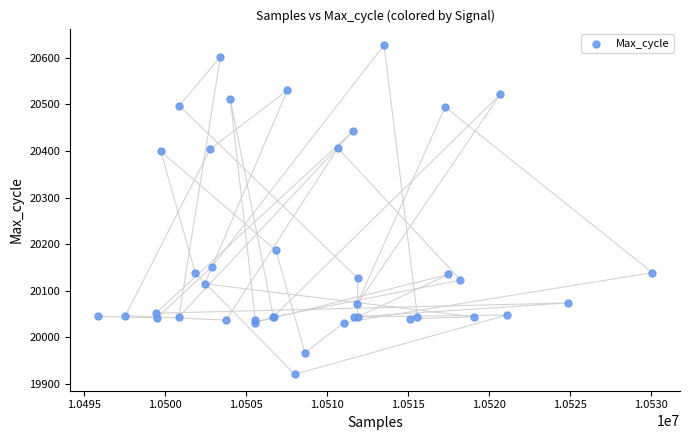

What Y value in the scatter plot is closest to 20274?

20187